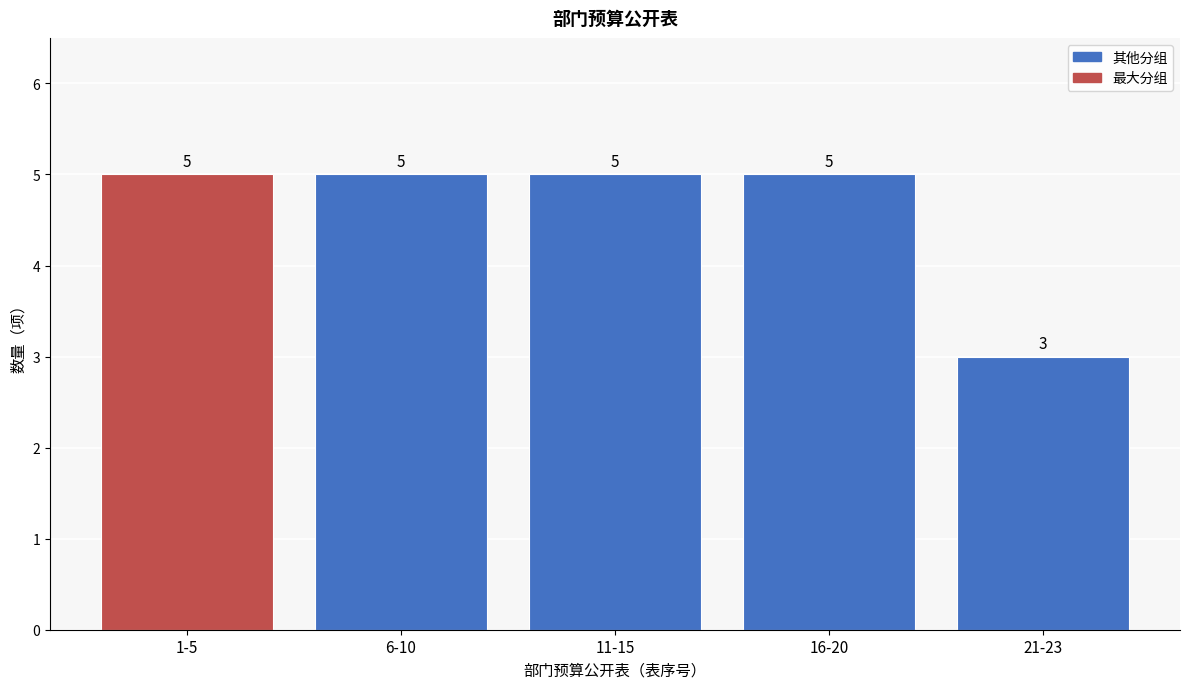

Reading left to right, transcribe all the data shown in this chart.

5	5	5	5	3